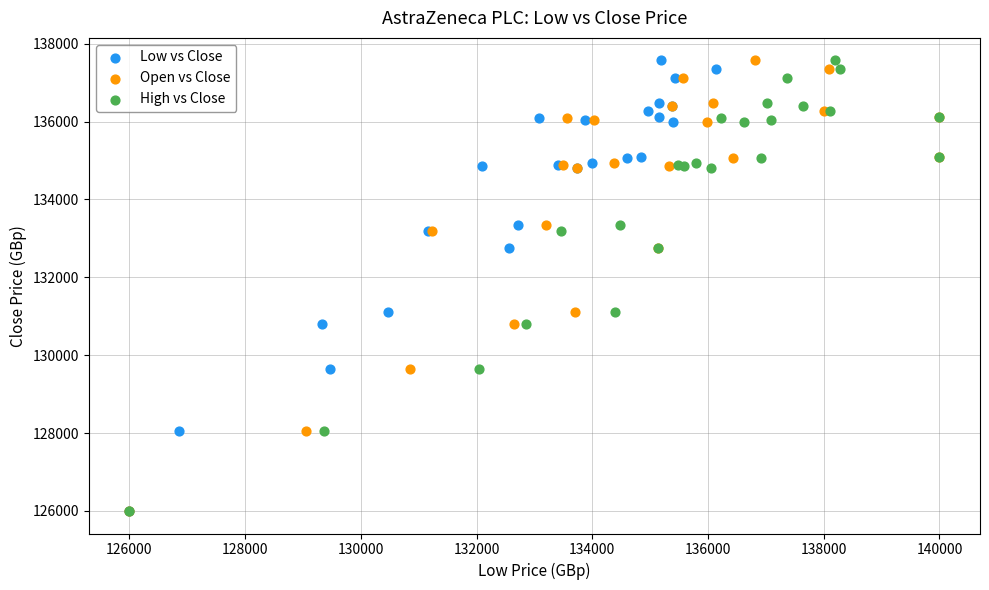

What are all the series names shown in the legend?

Low vs Close, Open vs Close, High vs Close